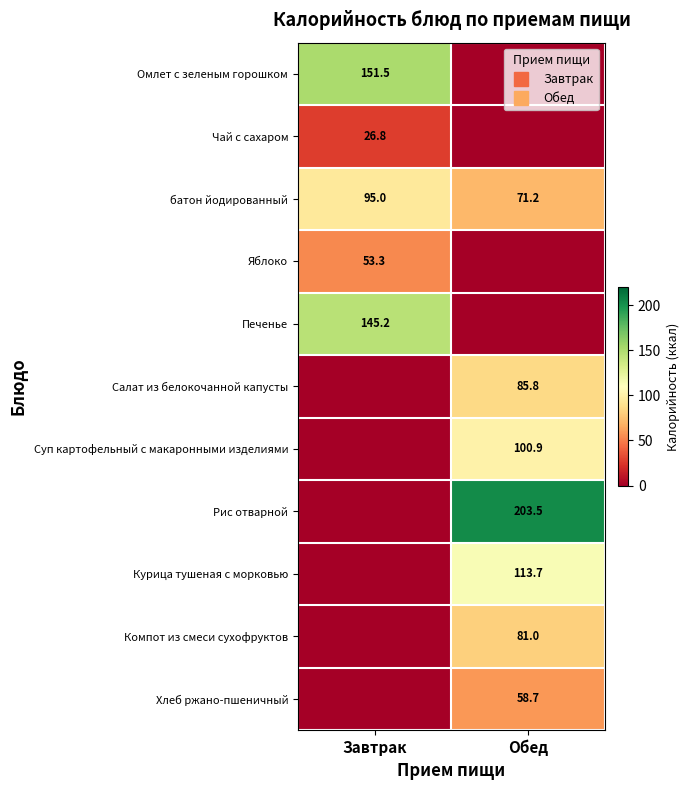

What is the difference between the highest and lowest values at Завтрак?

151.5